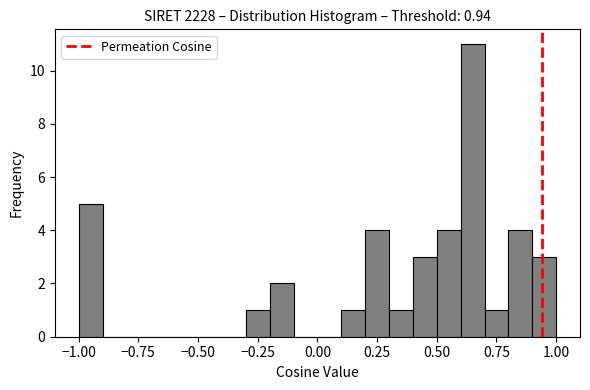

Around what value on the x-axis is the tallest bar? Give the approximate position of its centre, as read against the axis.

0.65